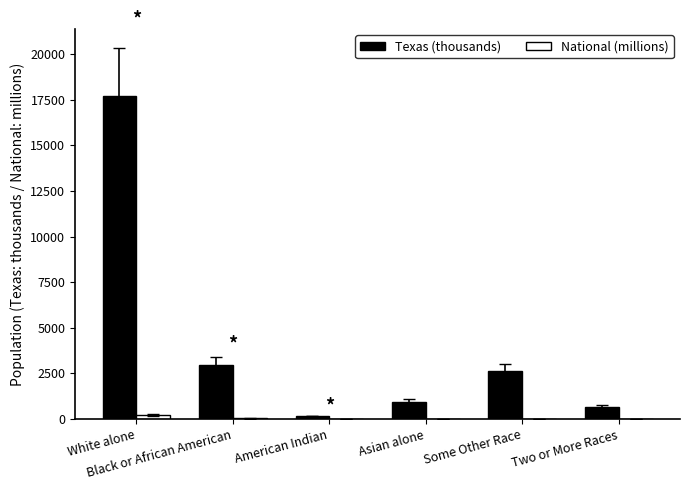

Which series has the largest total across all categories?

Texas (thousands)